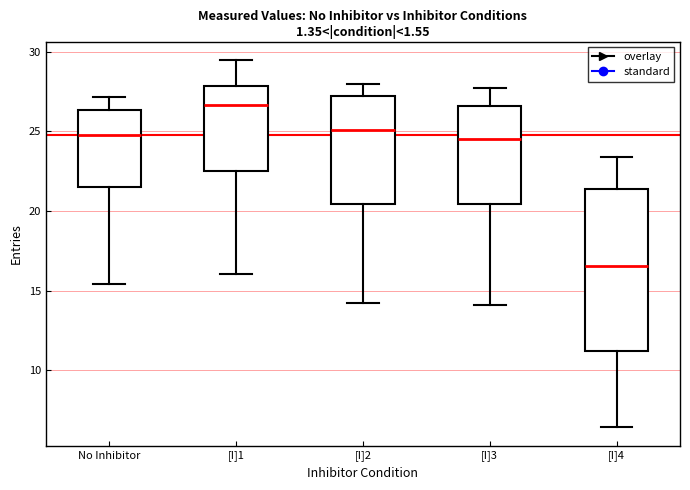

Reading left to right, transcribe this box plot: for each box, give where its median line is, the range the box spans, and where its two whiskers end, as read against the y-axis. The values are not printed on the chart, so give them approximately, as read against the axis.

No Inhibitor: median 24.5, box 21.5 to 26.5, whiskers 15.5 to 27.0
[I]1: median 26.5, box 22.5 to 28.0, whiskers 16.0 to 29.5
[I]2: median 25.0, box 20.5 to 27.0, whiskers 14.0 to 28.0
[I]3: median 24.5, box 20.5 to 26.5, whiskers 14.0 to 27.5
[I]4: median 16.5, box 11.0 to 21.5, whiskers 6.5 to 23.5